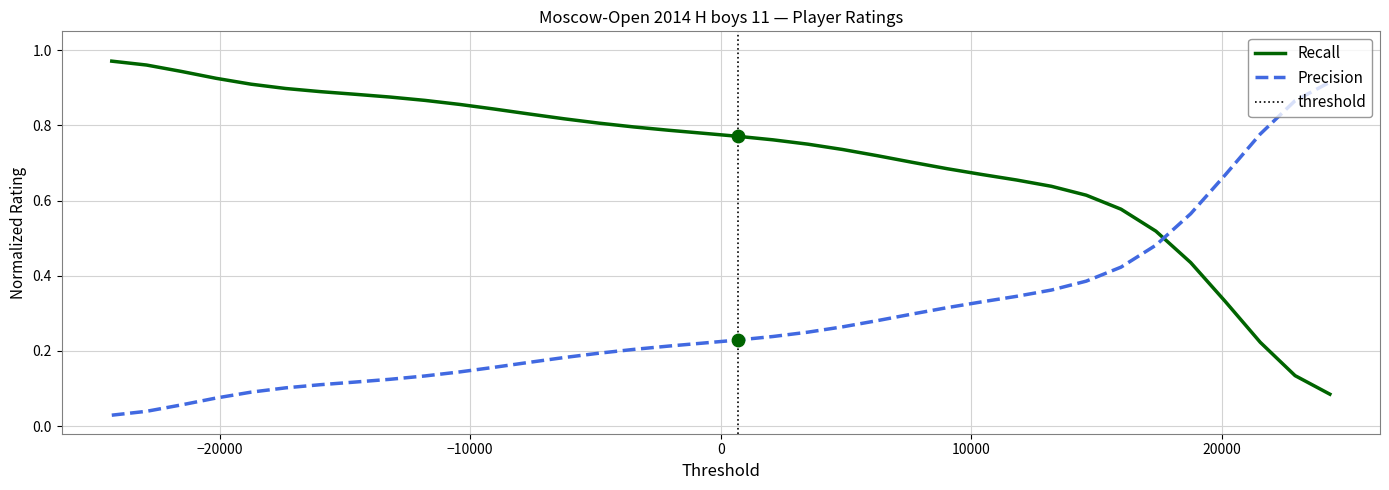

What is the change in value from 10 to 18?

+0.1